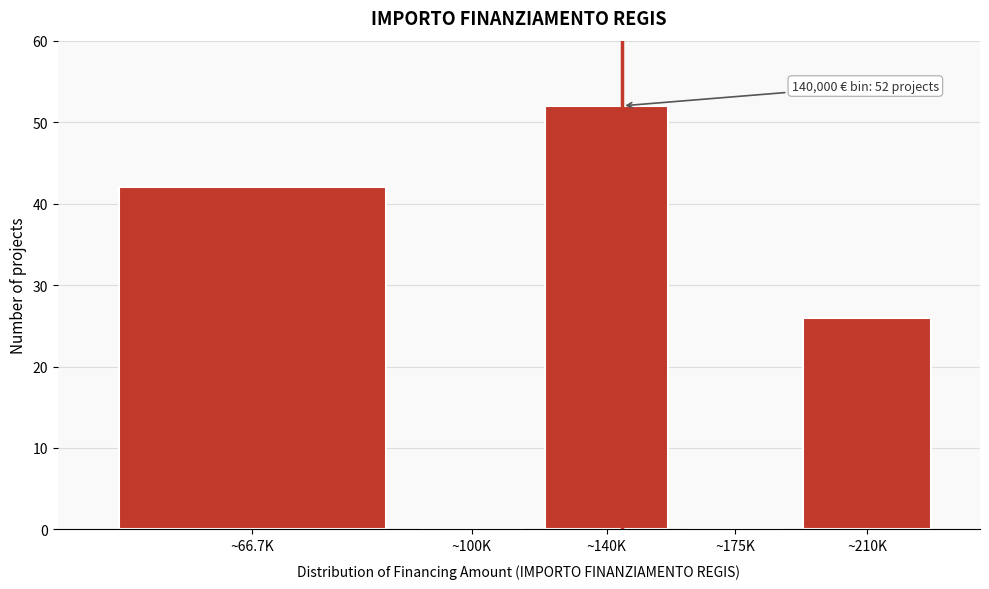

Reading right to left, what are all the values shown in this chart?

~210K=26	~175K=0	~140K=52	~100K=0	~66.7K=42